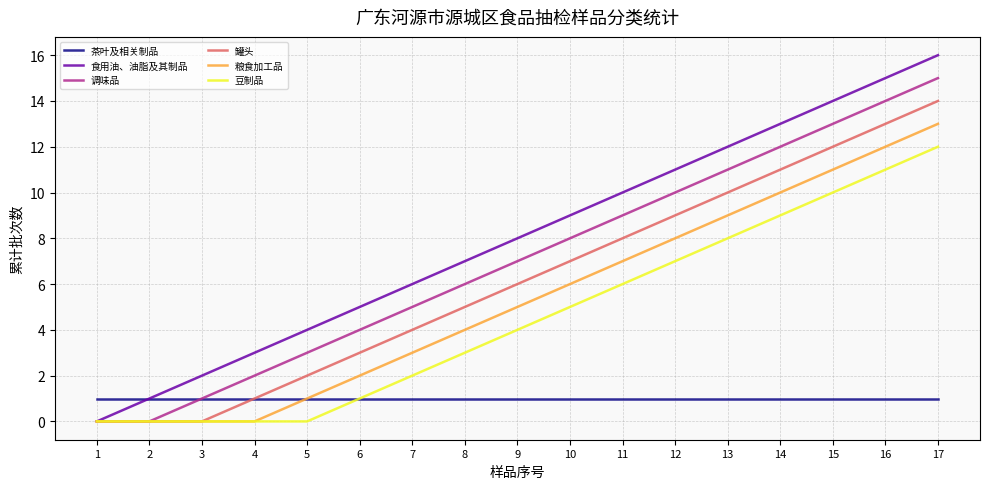

What is the difference between the maximum and minimum values in the 粮食加工品 series?

13